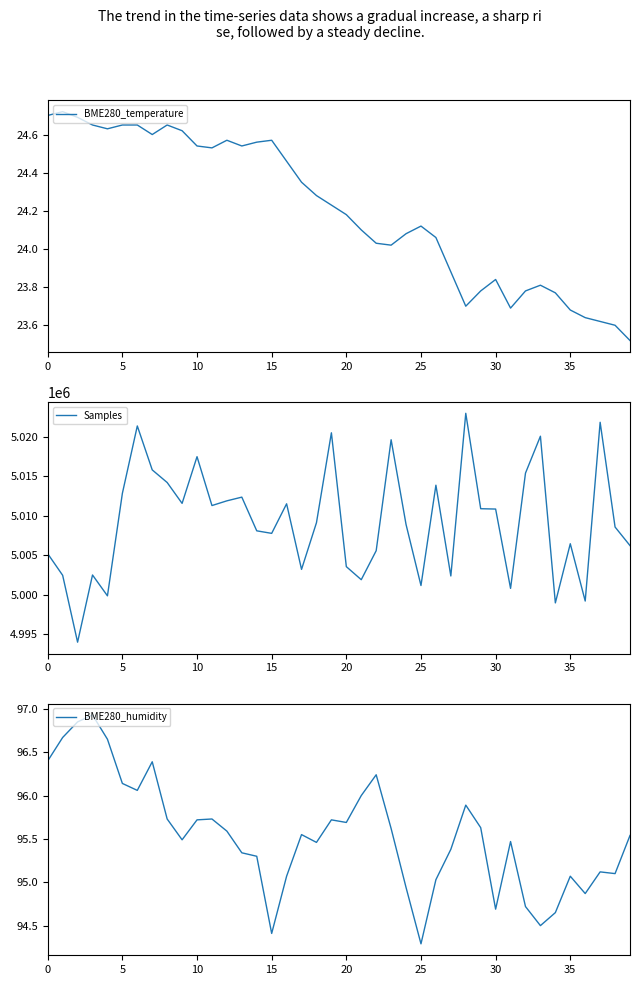

How many categories are shown in the chart?

40